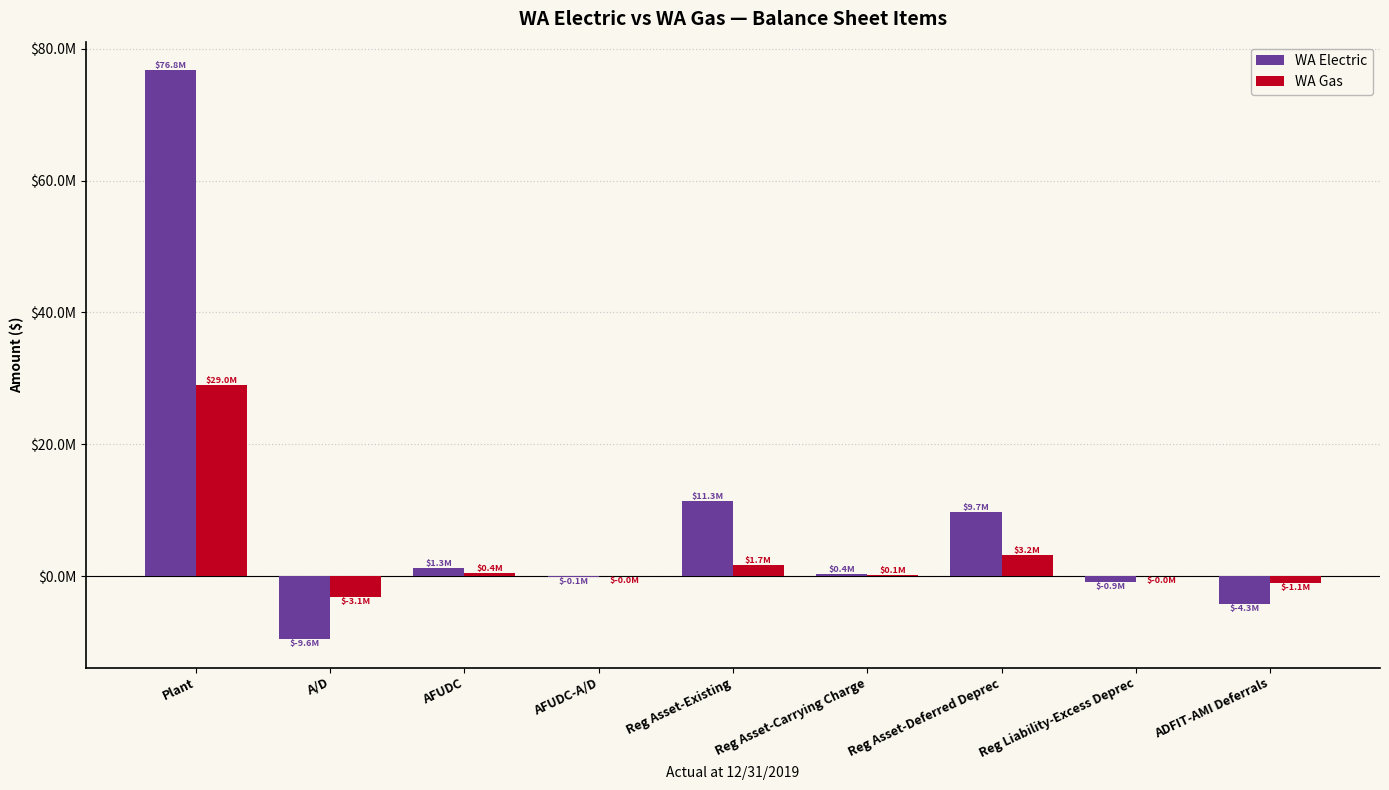

Does the chart contain stacked bars?

No